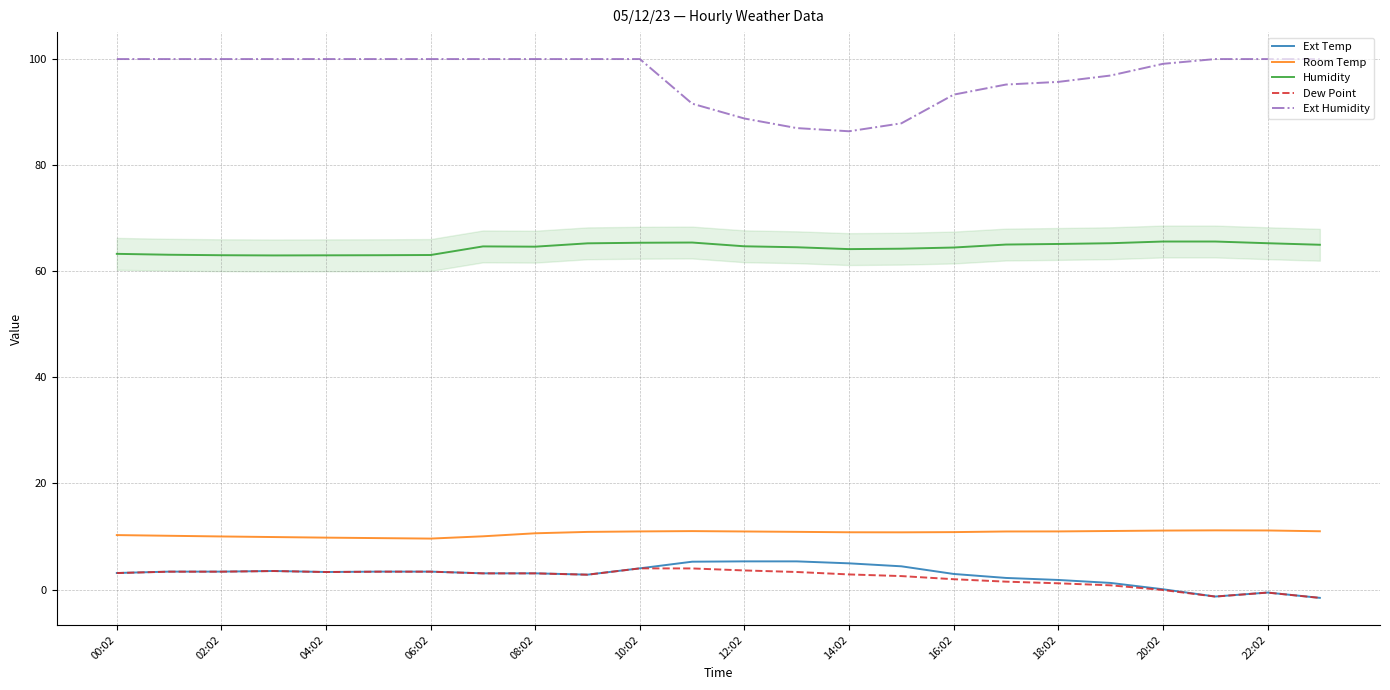

Which series has the largest total across all categories?

Ext Humidity